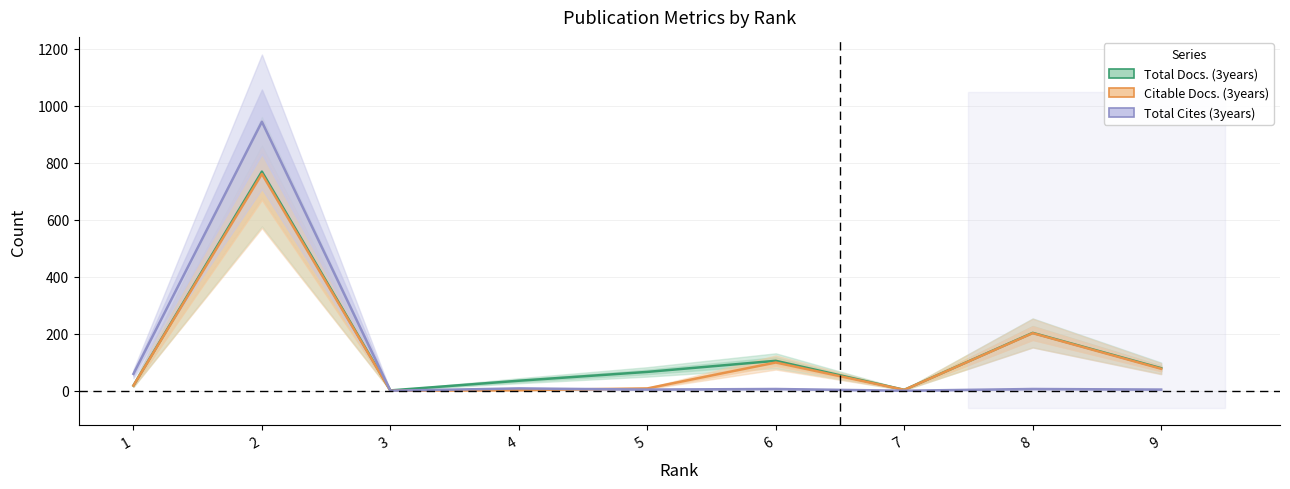

Rank the series at 8 from lowest to highest value.

Total Cites (3years), Citable Docs. (3years), Total Docs. (3years)